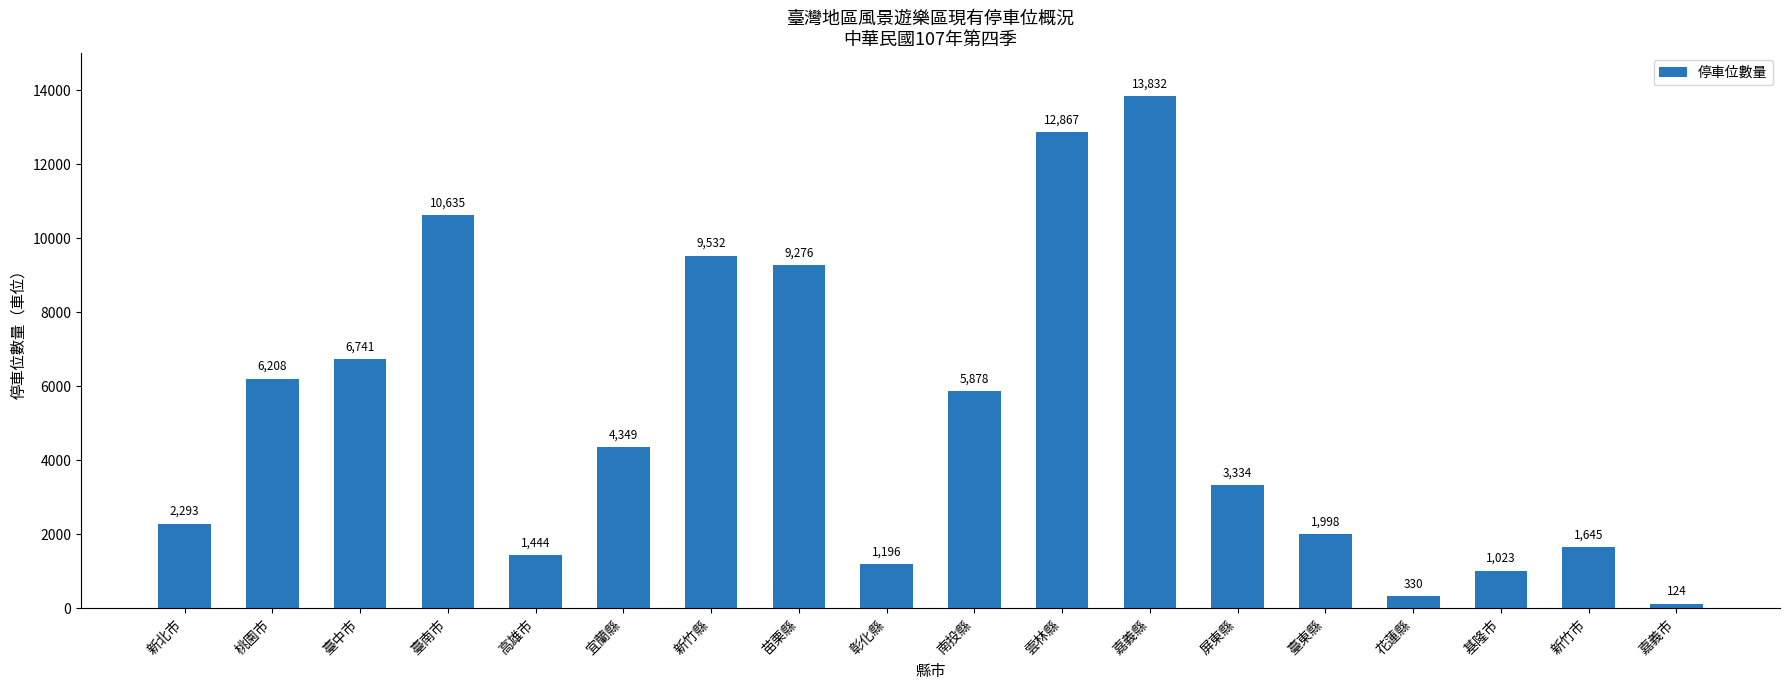

Are the bars horizontal?

No